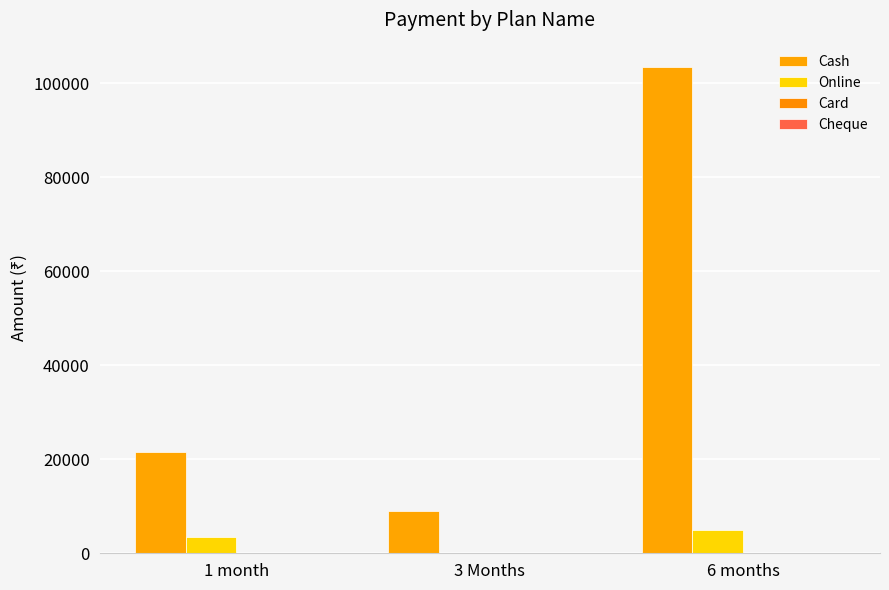

What is the difference between the Cash values at 6 months and 3 Months?

94500